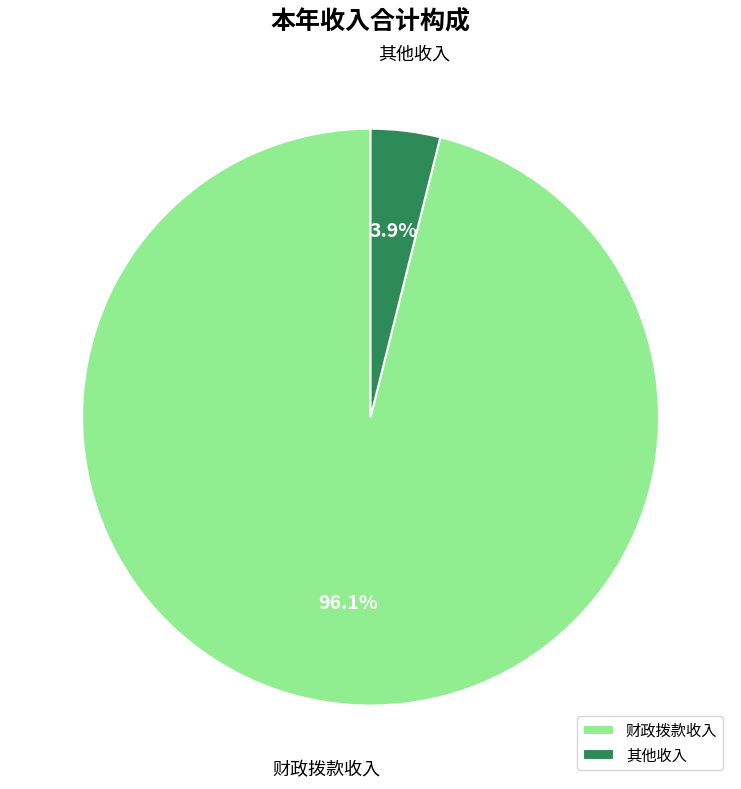

How many segments does this pie chart have?

2